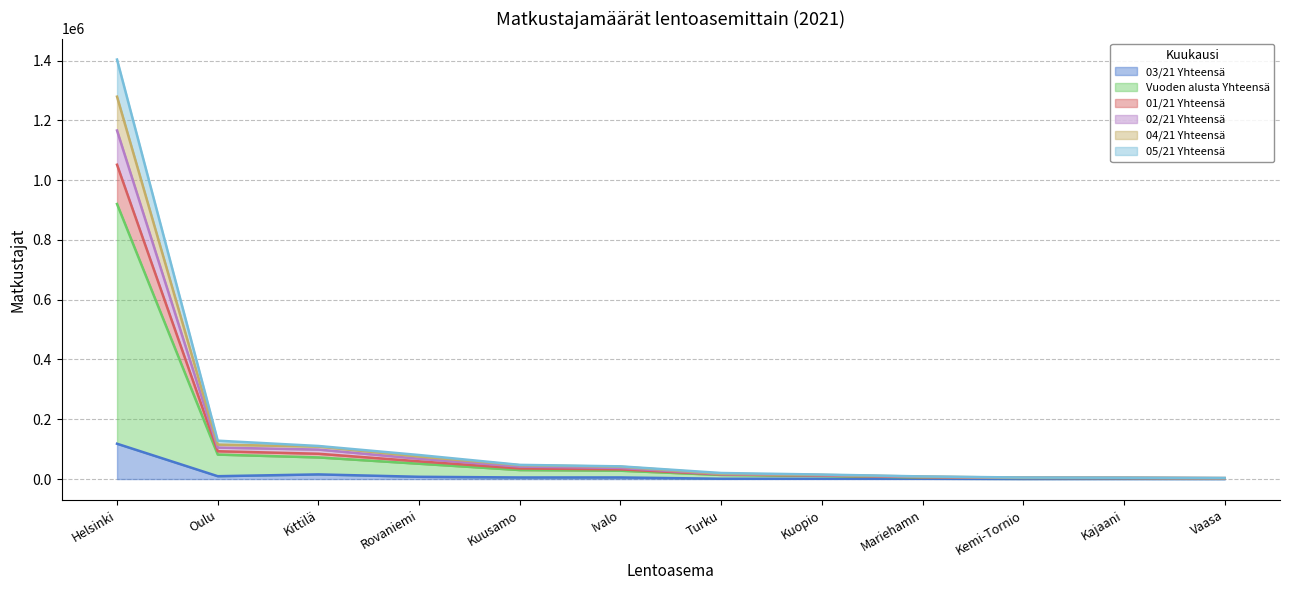

What is the value of the Vuoden alusta Yhteensä point at the 4th from the left?

51200